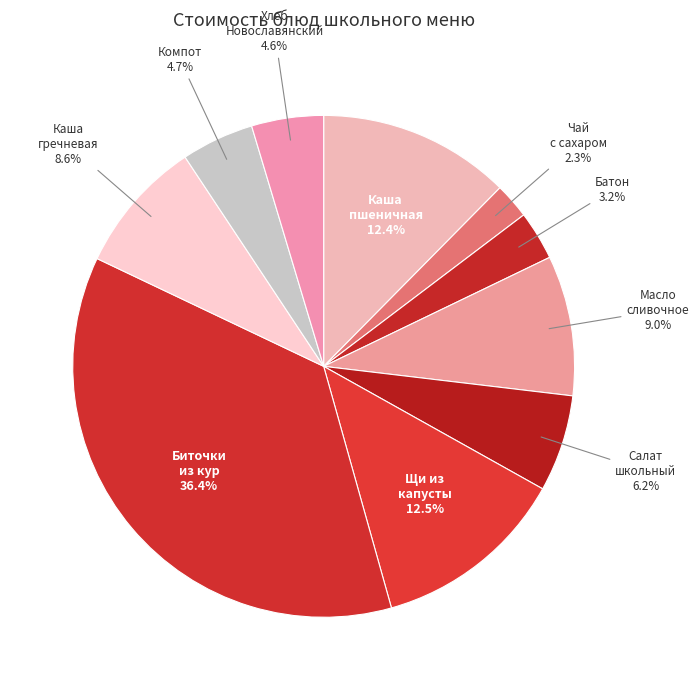

To the nearest percent, what is the average slice percentage?

10%